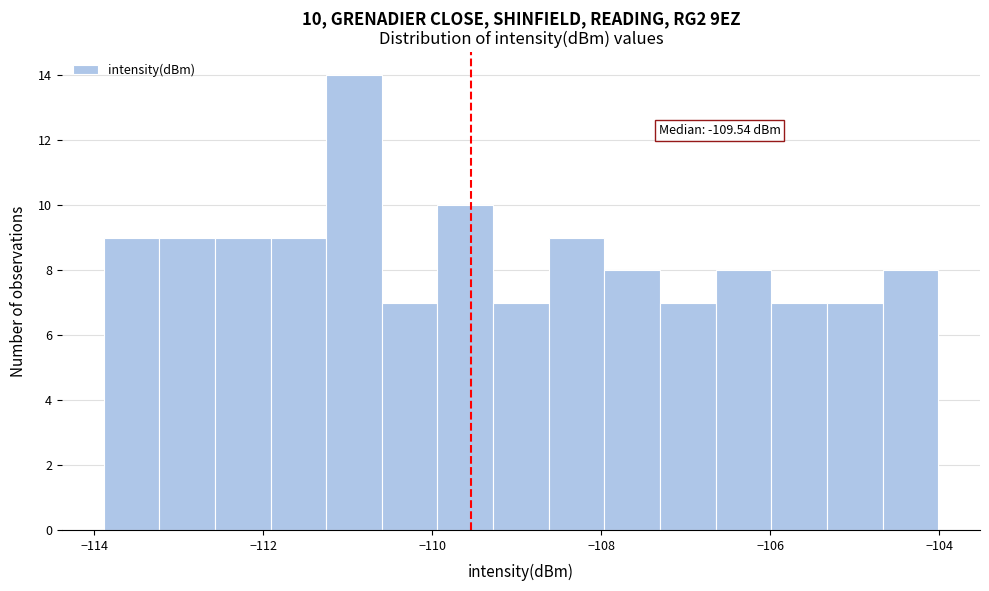

Around what value on the x-axis is the tallest bar? Give the approximate position of its centre, as read against the axis.

-111.0